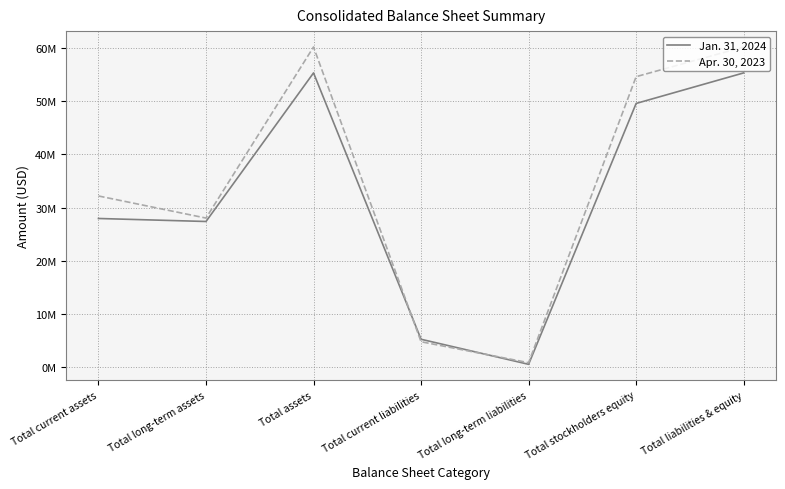

What is the sum of the Apr. 30, 2023 values at Total liabilities & equity and Total stockholders equity?

114802715